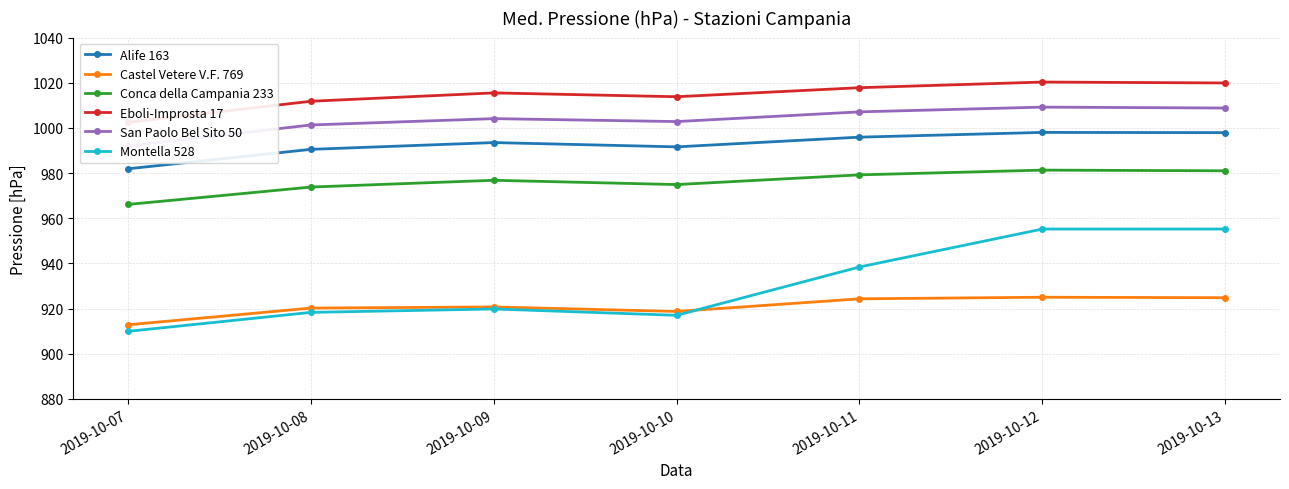

How many interior local valleys does the Alife 163 series have?

1